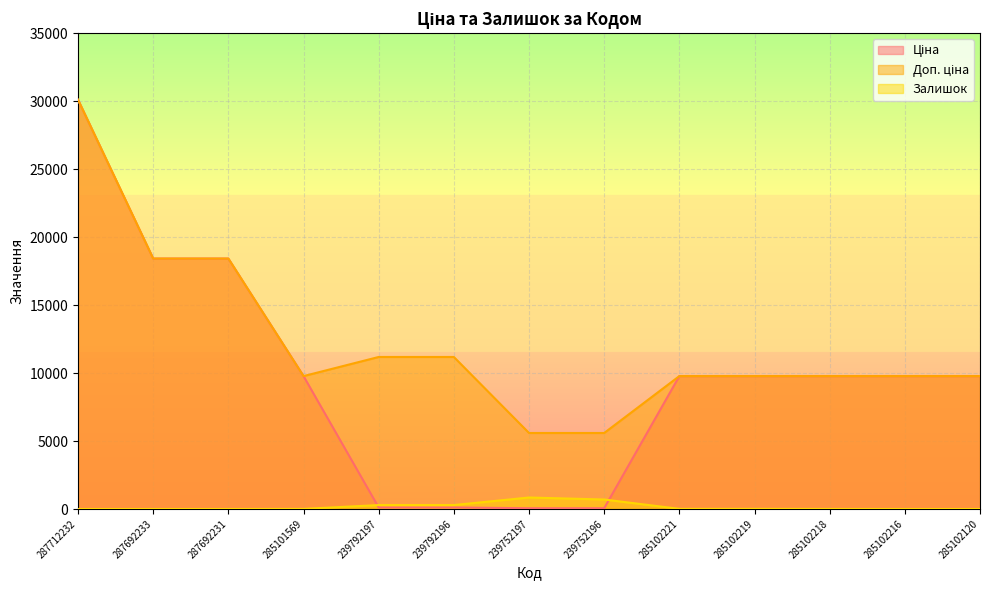

At which category is the sum across all series the highest?

287712232